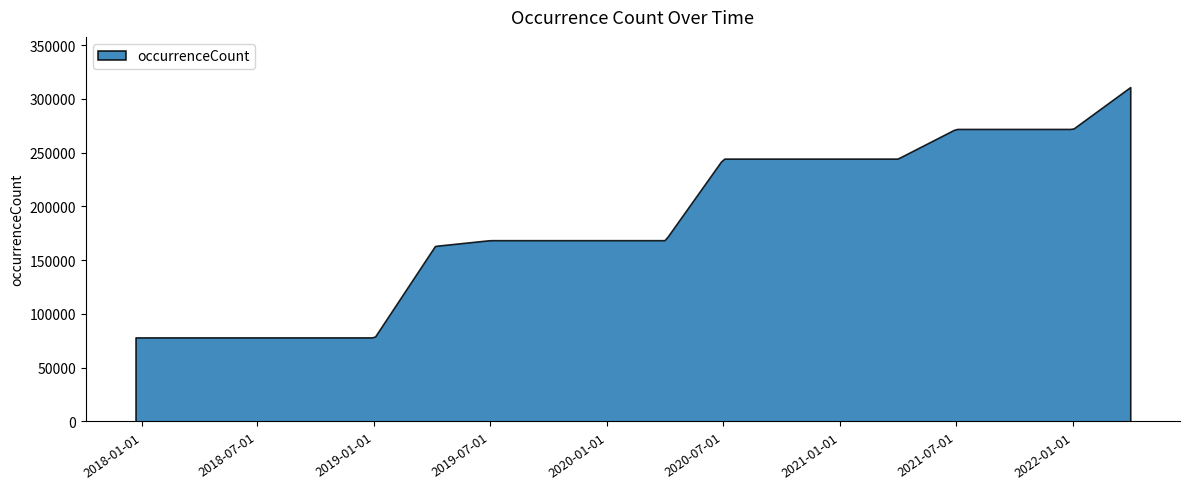

What is the label of the 6th point from the right?

2021-01-01